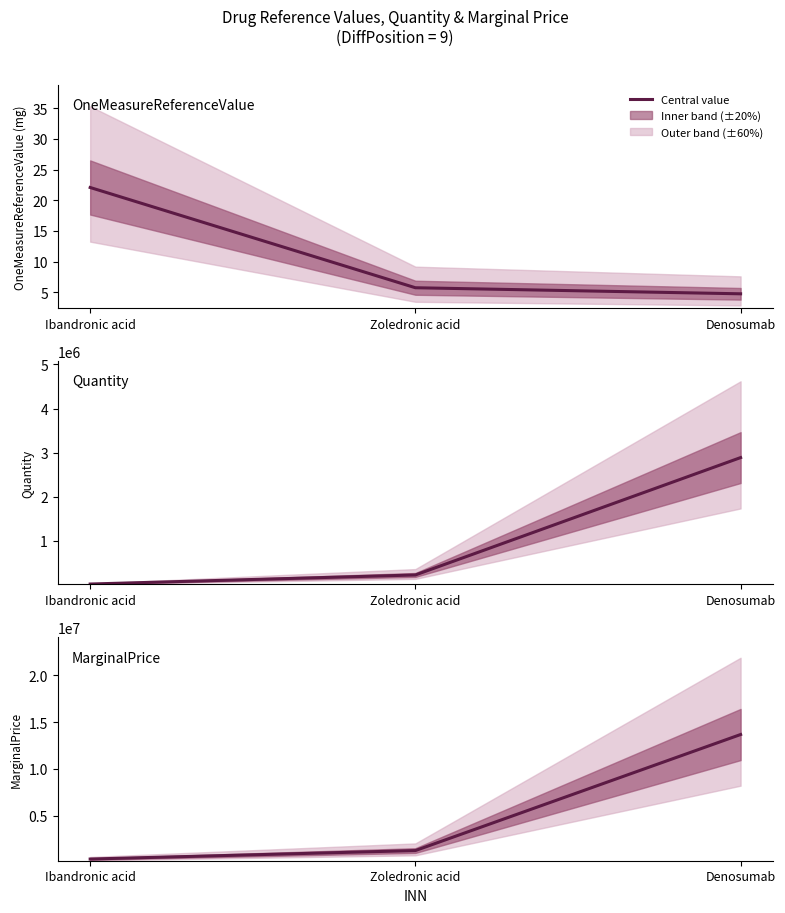

How many lines are shown in the chart?

3